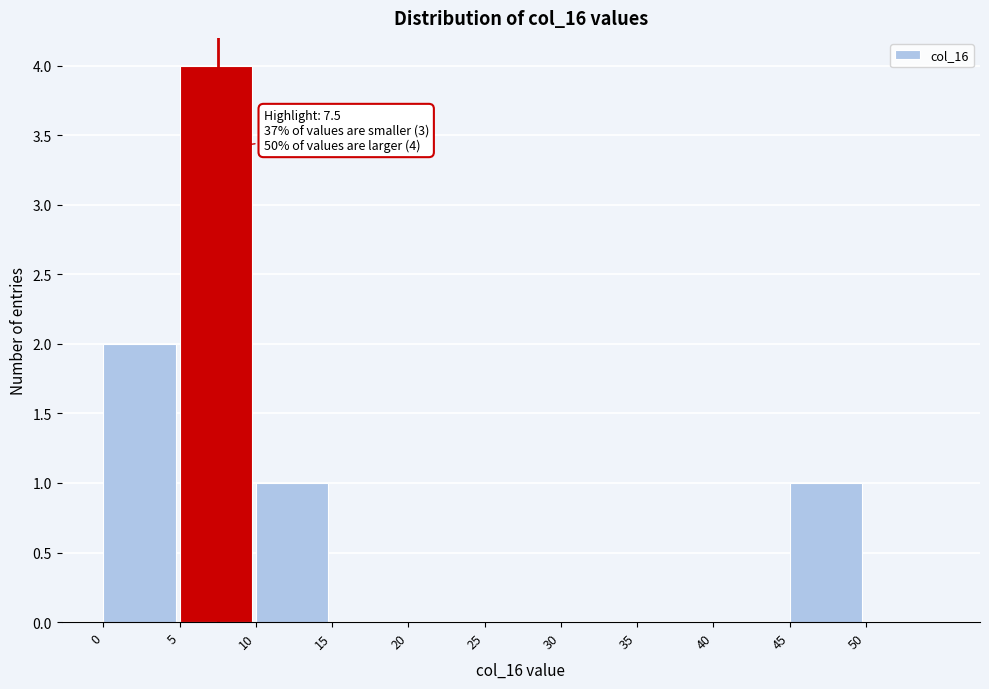

Which range on the x-axis has the tallest bar?

5 to 10